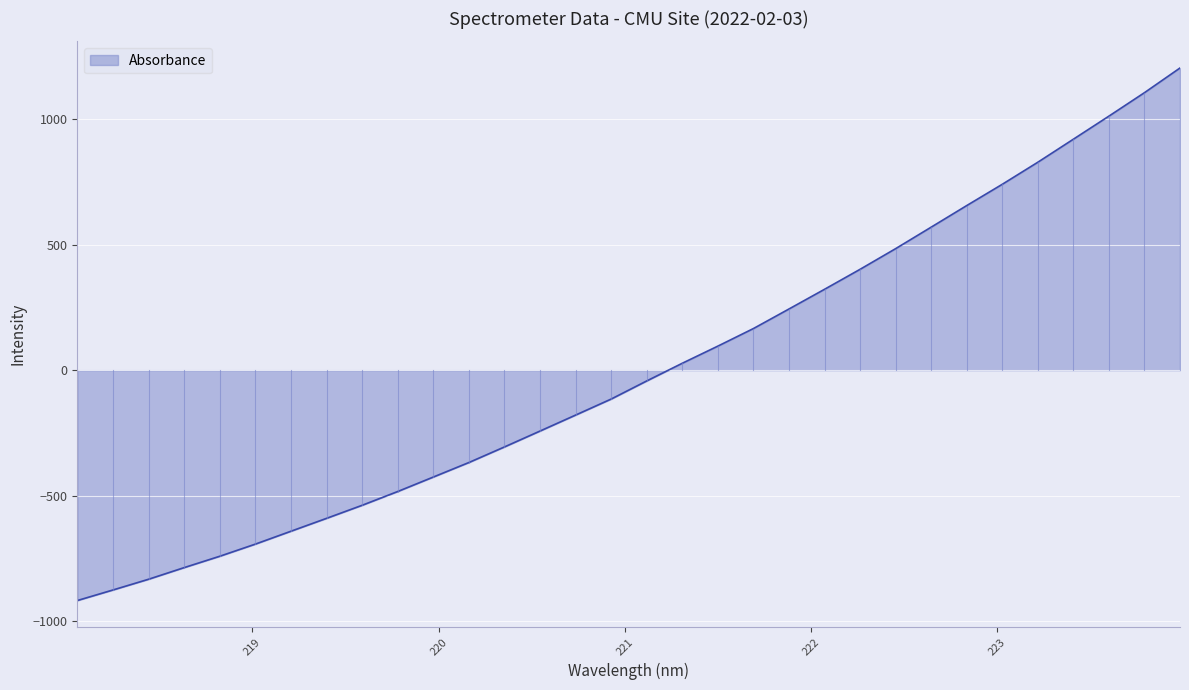

Reading right to left, extract all data points from this chart.

1203.5	1105.3	1011.9	920.0	828.3	740.5	655.8	569.8	484.2	401.9	322.3	243.9	165.9	96.0	27.7	-42.8	-114.9	-178.8	-242.4	-305.7	-367.8	-425.6	-483.2	-538.1	-590.1	-641.5	-692.8	-741.1	-786.4	-832.8	-875.5	-917.5